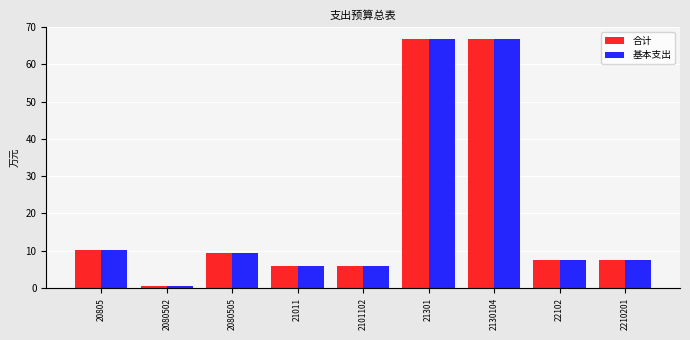

Where does the 合计 series first go above 7?

20805